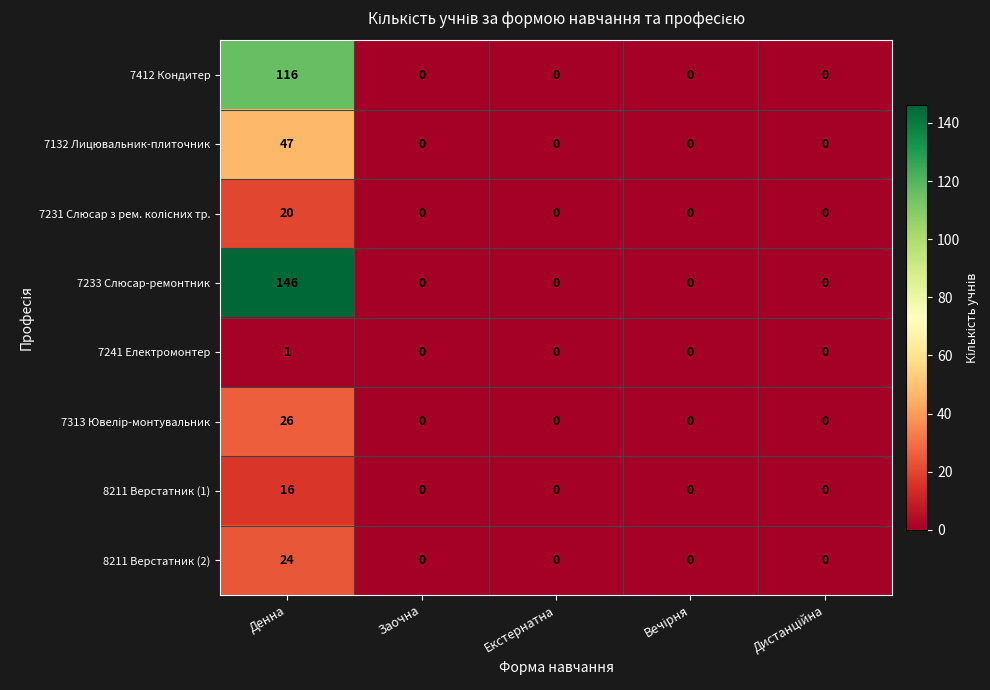

What value does the 7132 Лицювальник-плиточник series have at Денна, to the nearest 5?

45